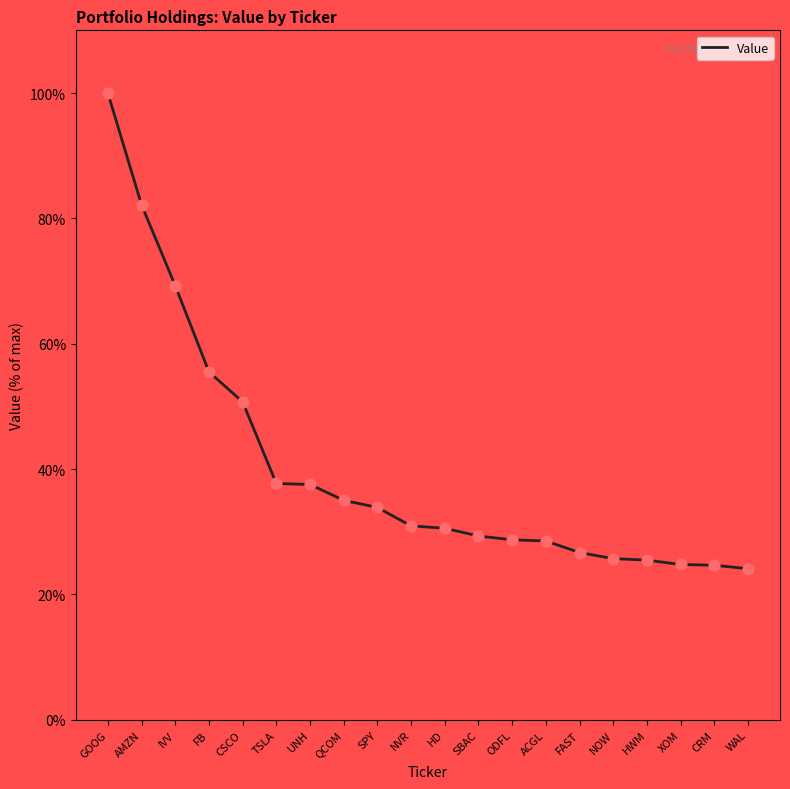

Which has a higher value, SPY or SBAC?

SPY